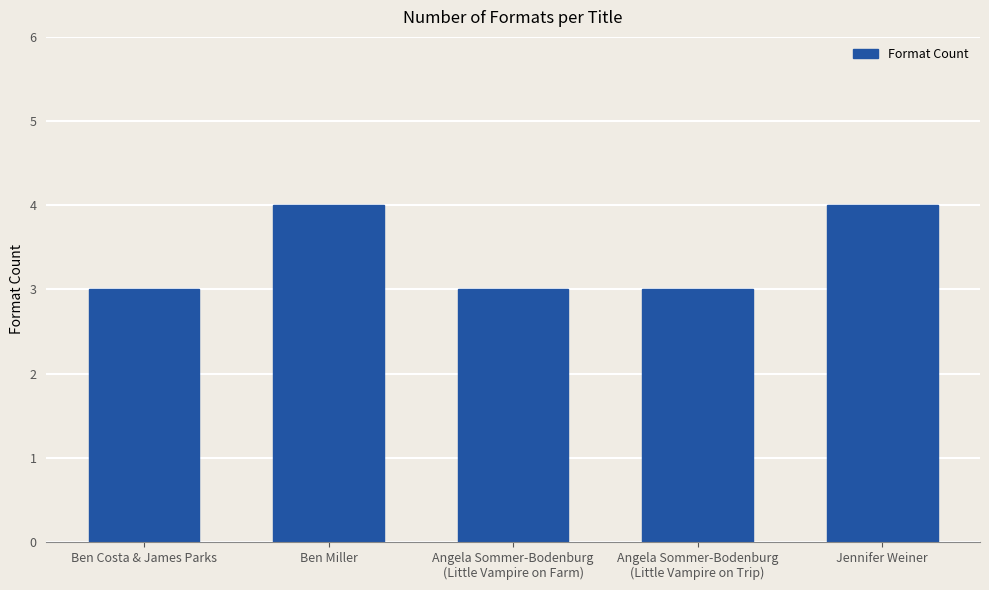

Reading left to right, transcribe all the data shown in this chart.

Ben Costa & James Parks=3	Ben Miller=4	Angela Sommer-Bodenburg
(Little Vampire on Farm)=3	Angela Sommer-Bodenburg
(Little Vampire on Trip)=3	Jennifer Weiner=4